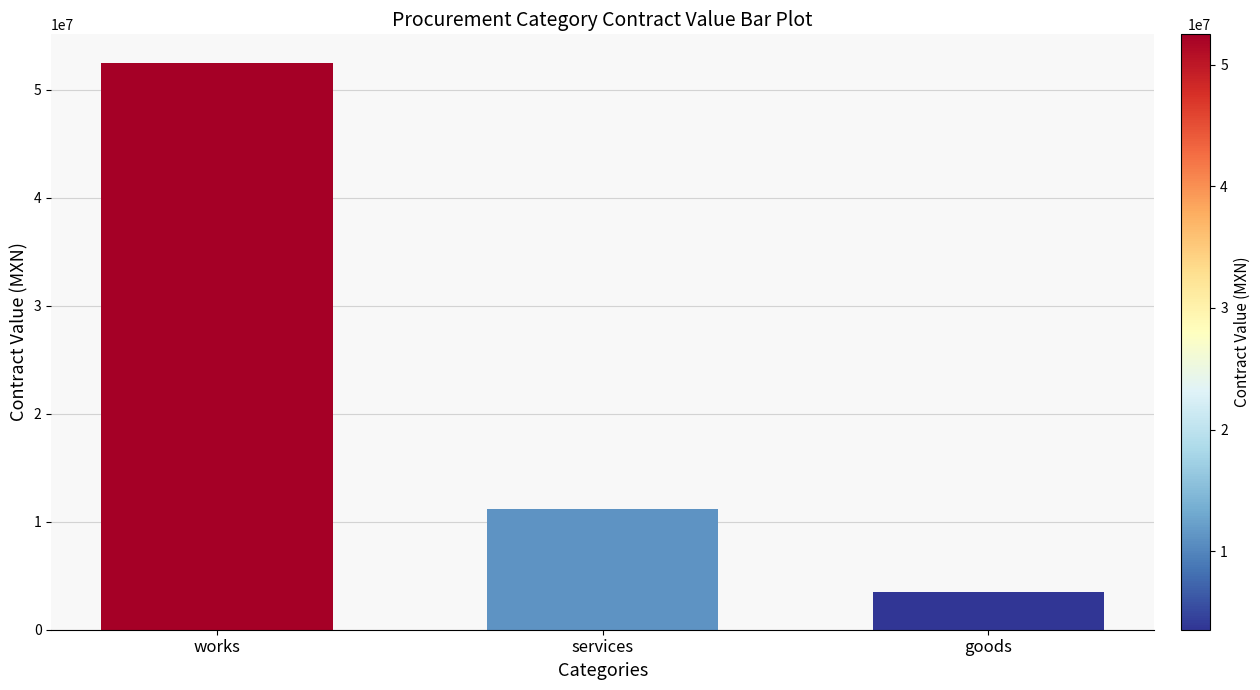

Reading left to right, what are all the values shown in this chart?

works=52507581.3	services=11161582.9	goods=3530133.8